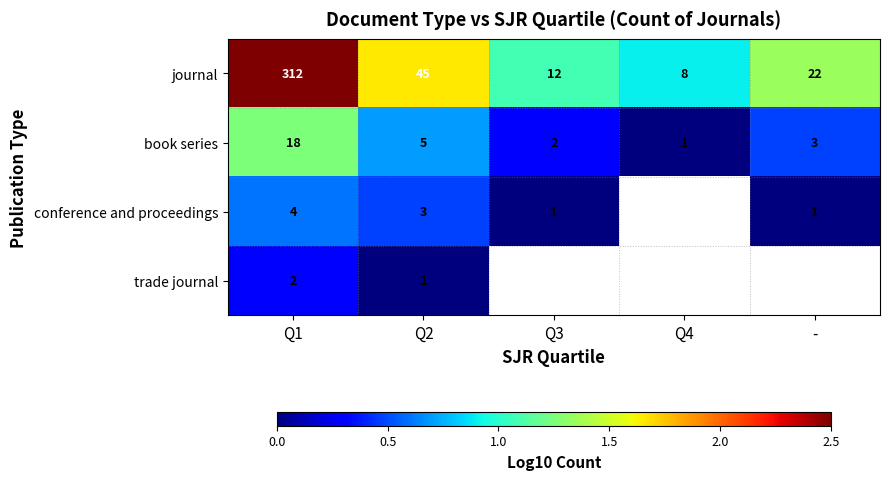

Which label corresponds to the largest value in the chart?

Q1